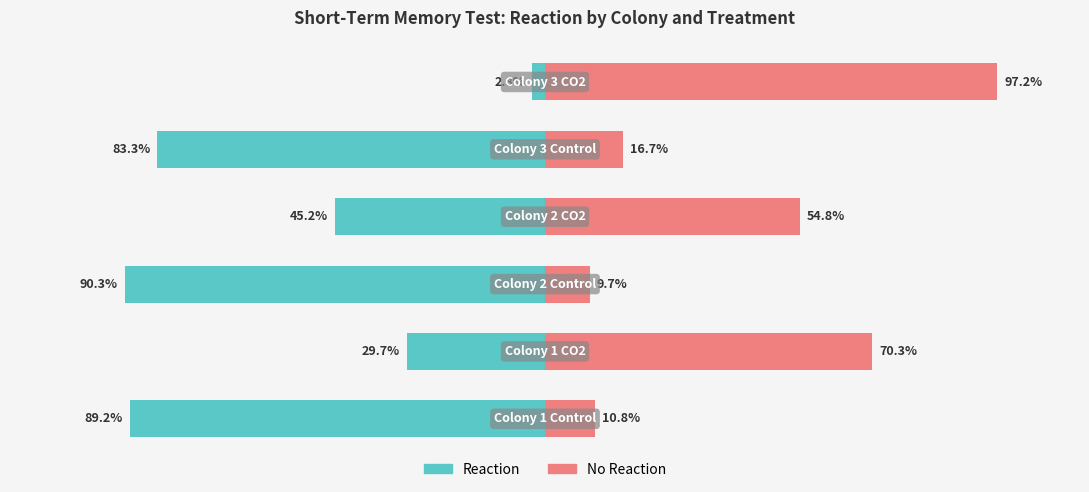

What value does the Reaction series have at 0?

-89.2